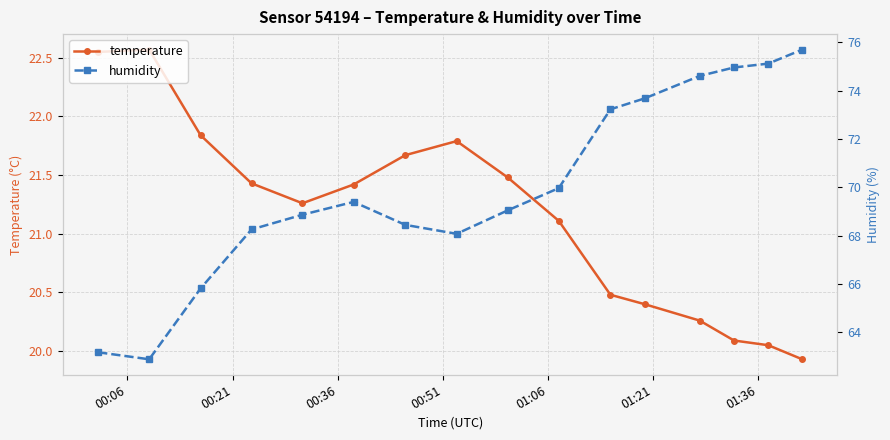

True or false: humidity and temperature cross at least once.

False